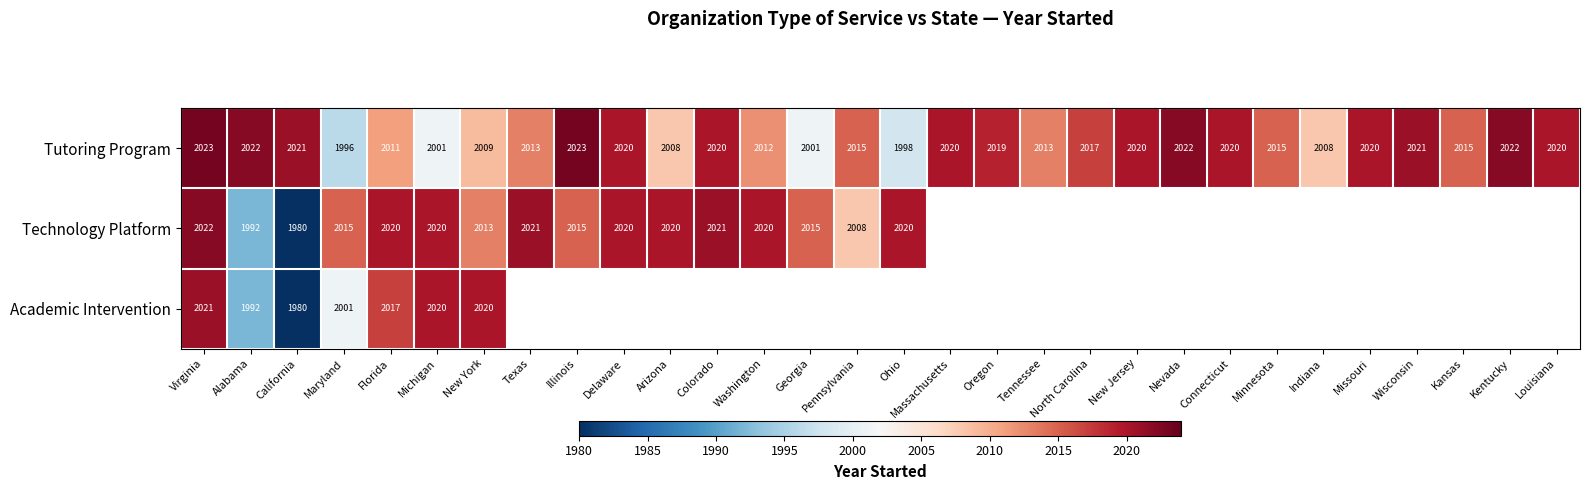

Which has a higher value, Alabama or Virginia?

Virginia